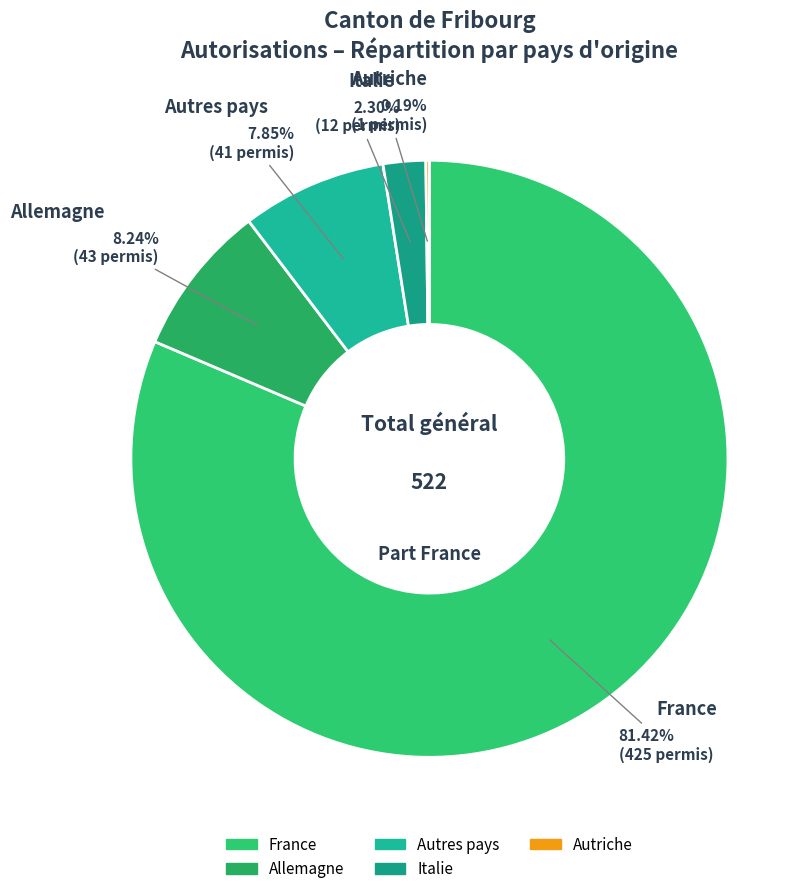

How many slices are in this pie chart?

3